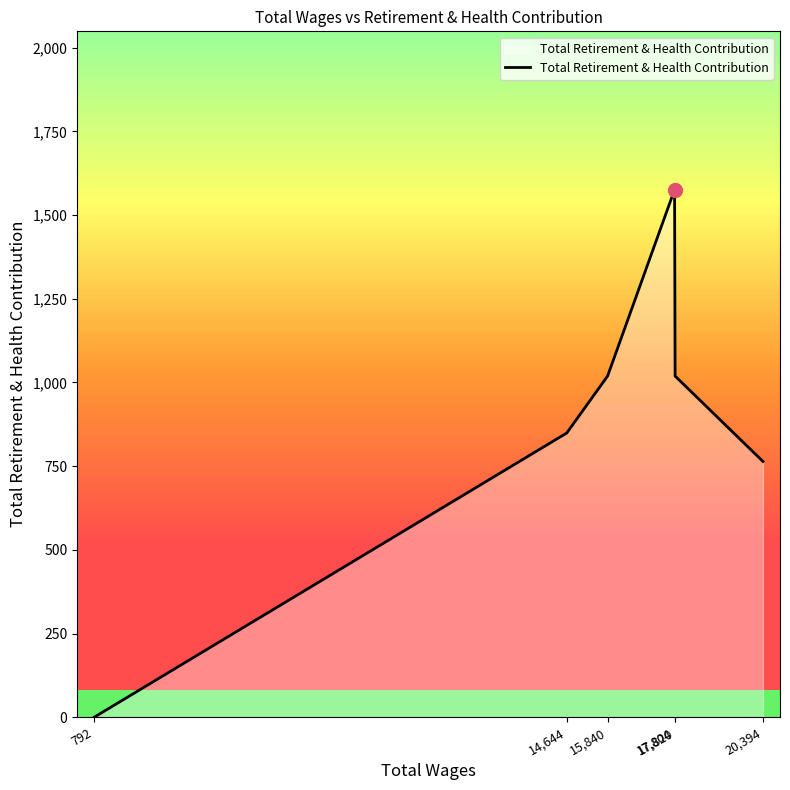

True or false: there are more than 0 points higher than both neighbors.

True